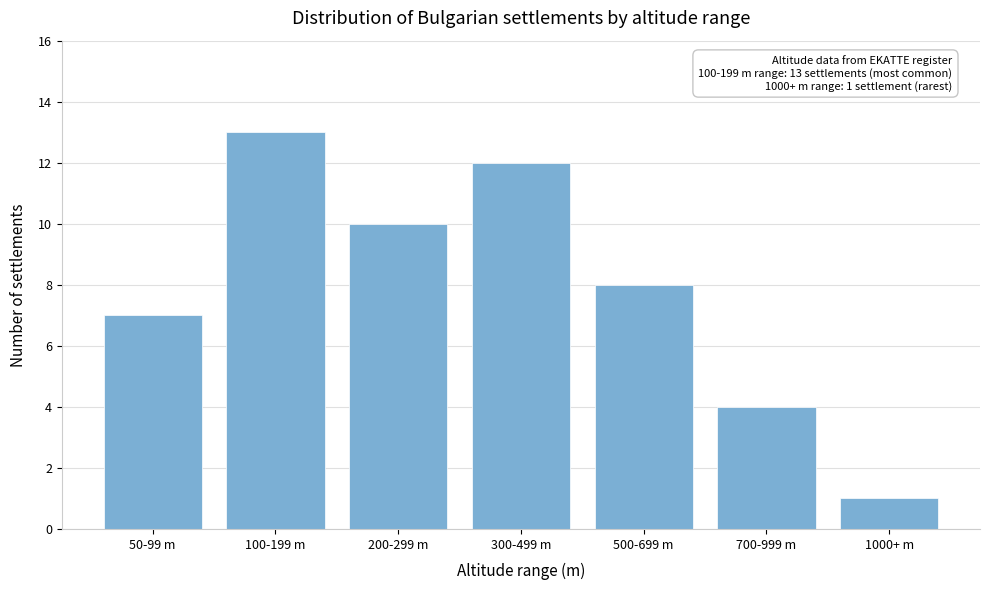

Reading right to left, what are all the values shown in this chart?

1	4	8	12	10	13	7